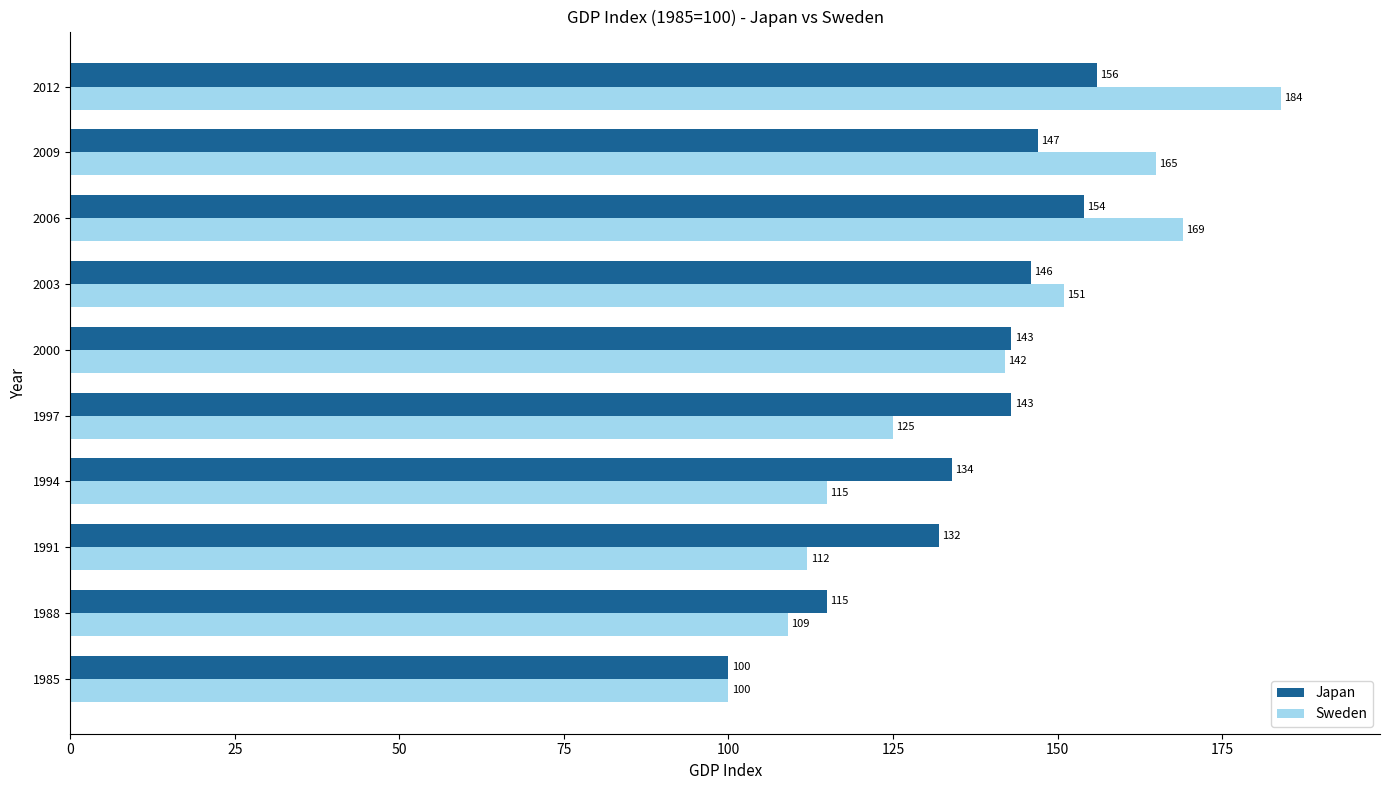

The value of Japan at 2009 is 234. True or false?

False